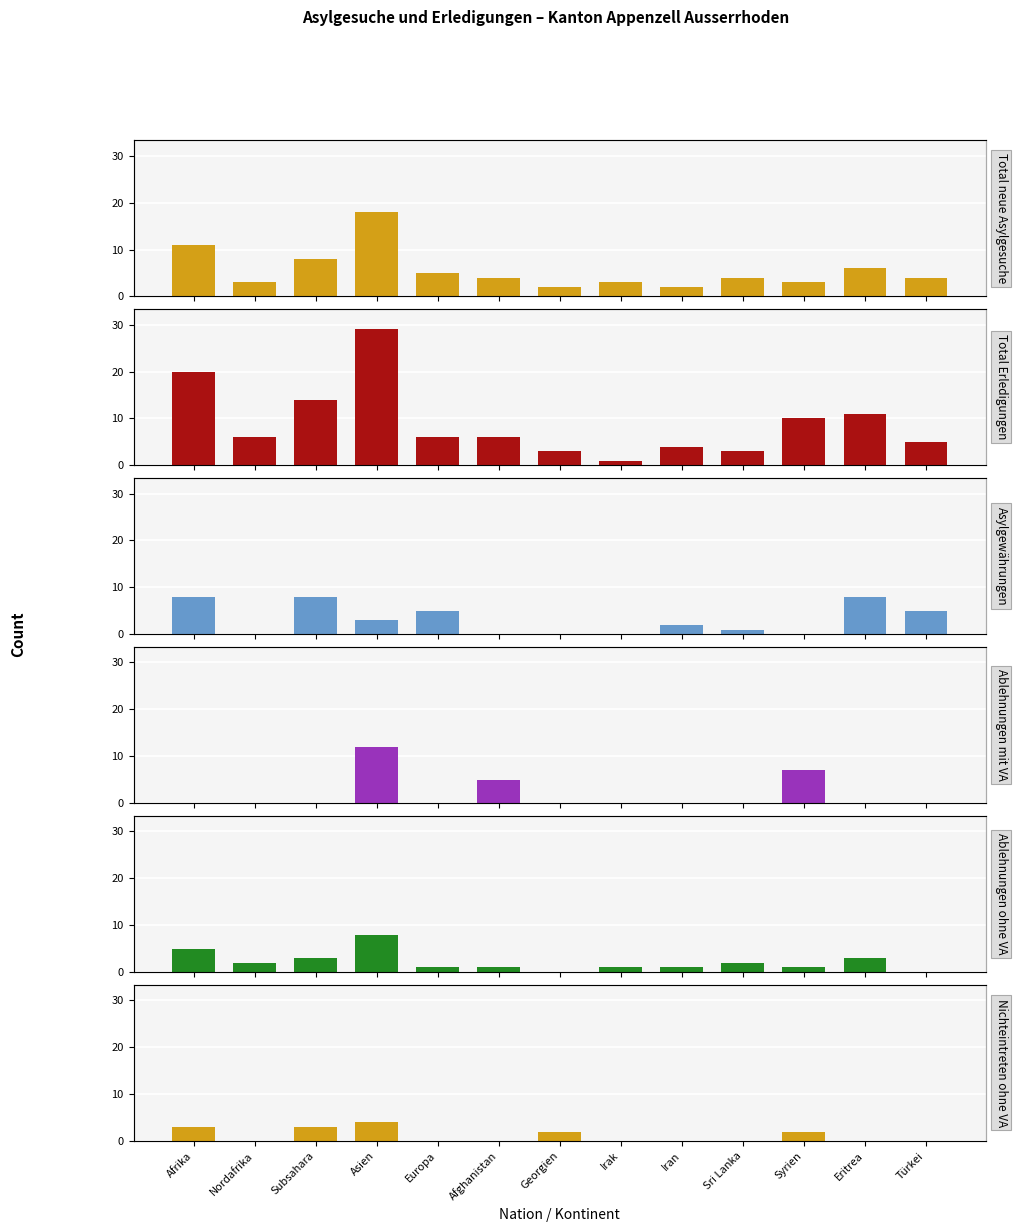

At Europa, list the series in order from smallest to largest.

Ablehnungen mit VA, Nichteintreten ohne VA, Ablehnungen ohne VA, Total neue Asylgesuche, Asylgewährungen, Total Erledigungen